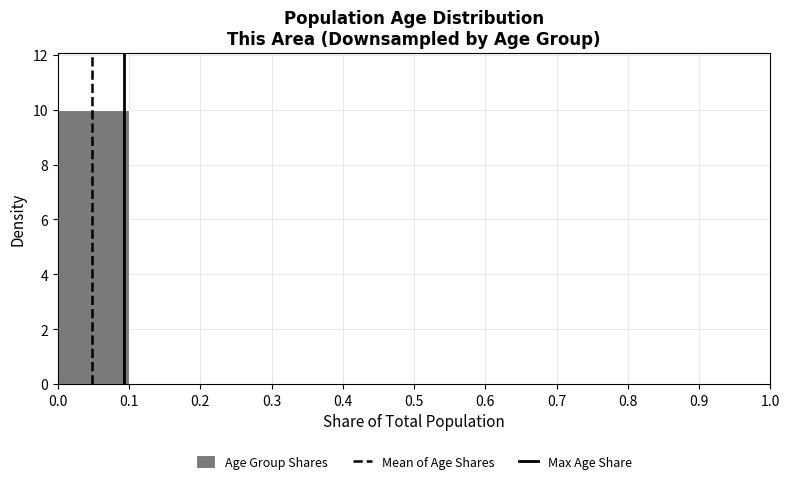

What is the height of the bar covering 0.0 to 0.1 on the x-axis? The values are not printed on the chart, so give them approximately, as read against the axis.

10